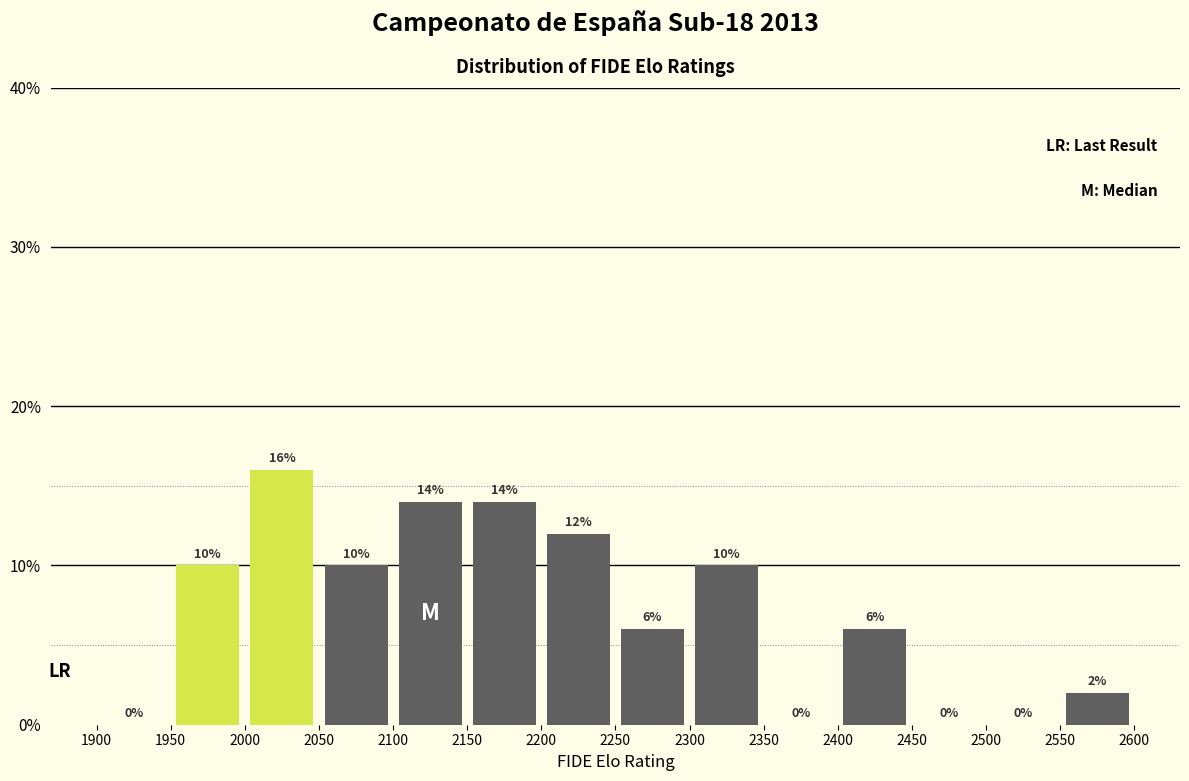

Reading left to right, list every bar in this chart as the range it spans on the x-axis followed by its height.

1900 to 1950: 0
1950 to 2000: 10
2000 to 2050: 16
2050 to 2100: 10
2100 to 2150: 14
2150 to 2200: 14
2200 to 2250: 12
2250 to 2300: 6
2300 to 2350: 10
2350 to 2400: 0
2400 to 2450: 6
2450 to 2500: 0
2500 to 2550: 0
2550 to 2600: 2